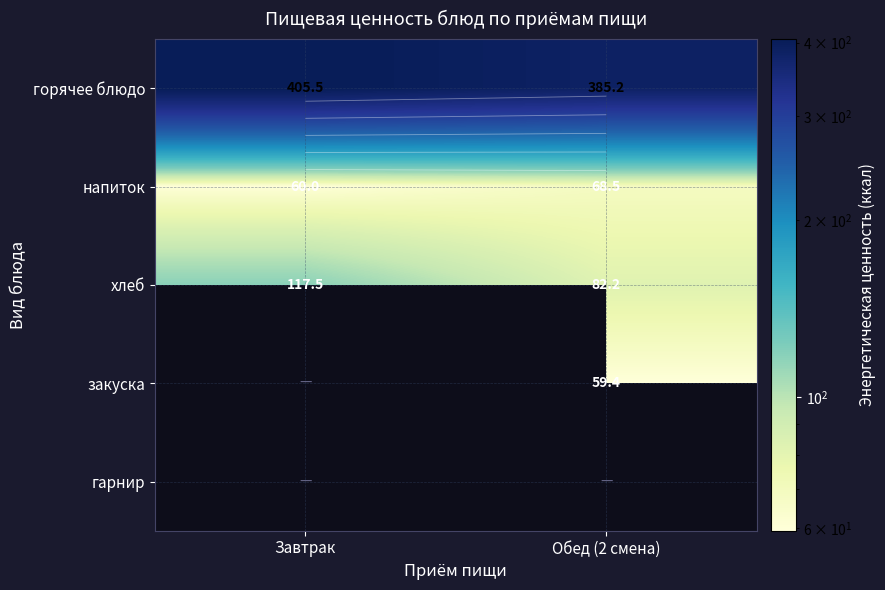

What is the sum of all напиток values?

128.4